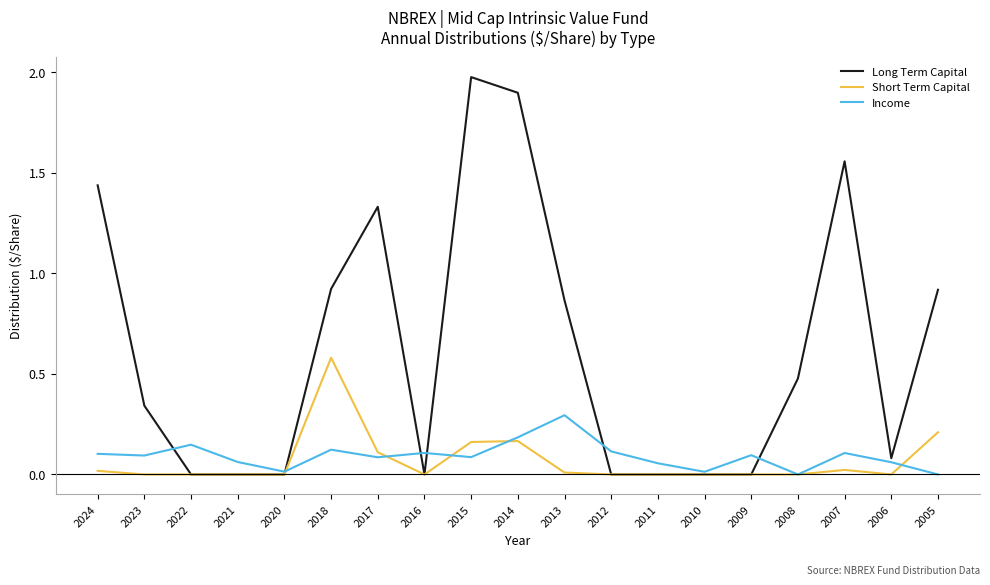

Between 2015 and 2005, which series saw the biggest shift?

Long Term Capital